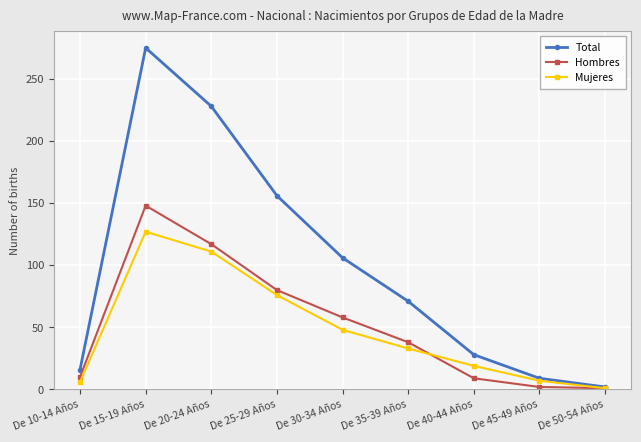

Is the value of Mujeres at De 50-54 Años greater than the value of Total at De 30-34 Años?

No